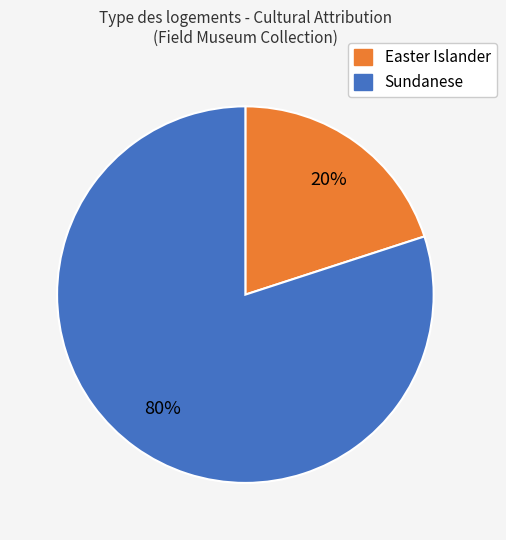

Is there a majority slice in this chart?

Yes